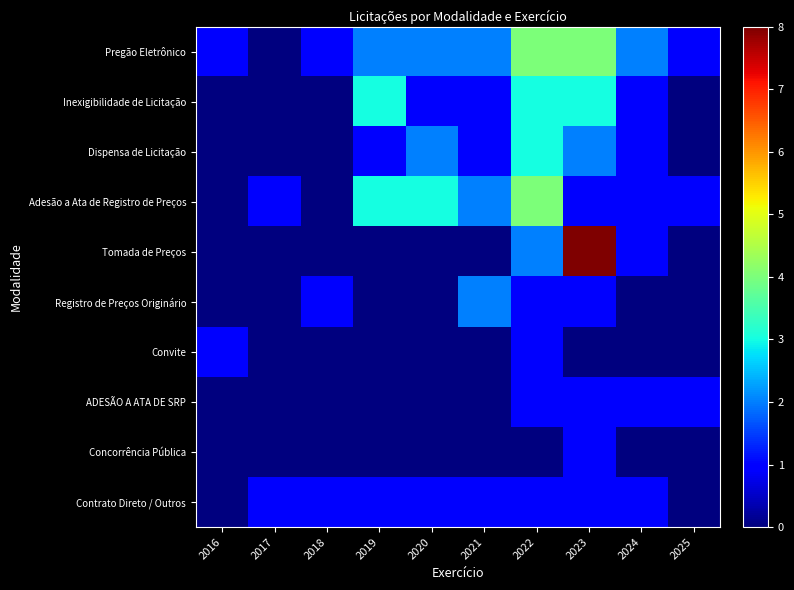

Reading left to right, list all the values displayed in this chart.

Pregão Eletrônico: 2016=1	2017=0	2018=1	2019=2	2020=2	2021=2	2022=4	2023=4	2024=2	2025=1
Inexigibilidade de Licitação: 2016=0	2017=0	2018=0	2019=3	2020=1	2021=1	2022=3	2023=3	2024=1	2025=0
Dispensa de Licitação: 2016=0	2017=0	2018=0	2019=1	2020=2	2021=1	2022=3	2023=2	2024=1	2025=0
Adesão a Ata de Registro de Preços: 2016=0	2017=1	2018=0	2019=3	2020=3	2021=2	2022=4	2023=1	2024=1	2025=1
Tomada de Preços: 2016=0	2017=0	2018=0	2019=0	2020=0	2021=0	2022=2	2023=8	2024=1	2025=0
Registro de Preços Originário: 2016=0	2017=0	2018=1	2019=0	2020=0	2021=2	2022=1	2023=1	2024=0	2025=0
Convite: 2016=1	2017=0	2018=0	2019=0	2020=0	2021=0	2022=1	2023=0	2024=0	2025=0
ADESÃO A ATA DE SRP: 2016=0	2017=0	2018=0	2019=0	2020=0	2021=0	2022=1	2023=1	2024=1	2025=1
Concorrência Pública: 2016=0	2017=0	2018=0	2019=0	2020=0	2021=0	2022=0	2023=1	2024=0	2025=0
Contrato Direto / Outros: 2016=0	2017=1	2018=1	2019=1	2020=1	2021=1	2022=1	2023=1	2024=1	2025=0